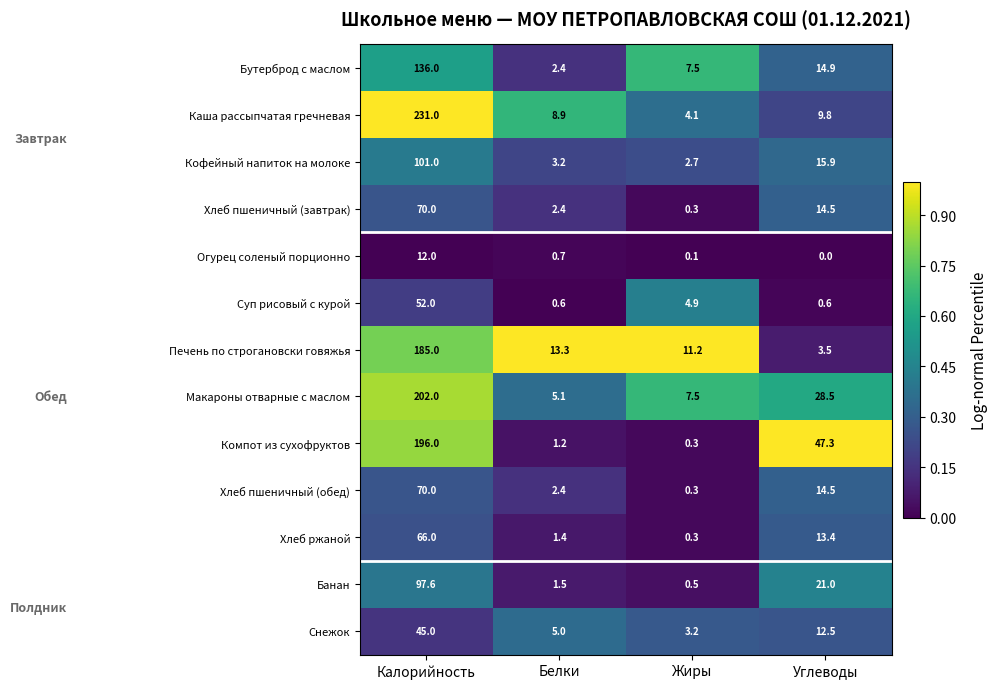

Between Жиры and Углеводы, which series saw the biggest shift?

Компот из сухофруктов